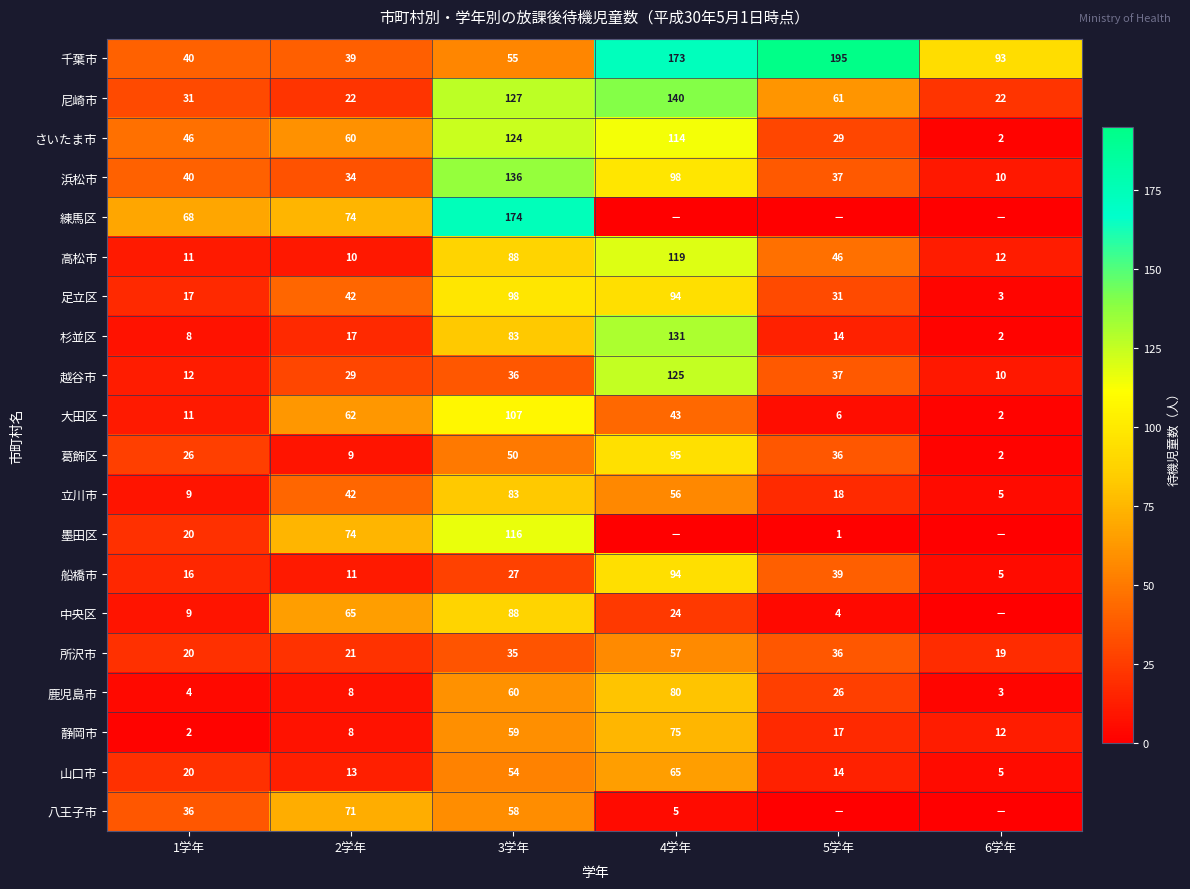

What is the difference between the 浜松市 values at 1学年 and 5学年?

3